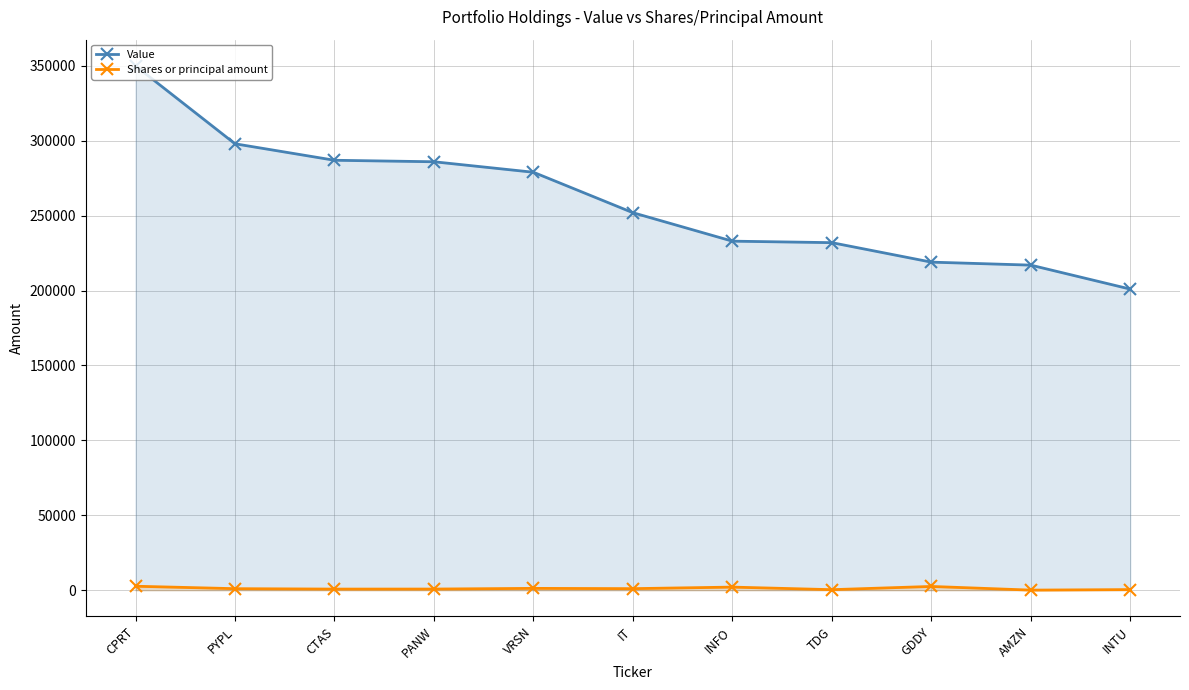

What is the sum of the Value values at PANW and GDDY?

505000